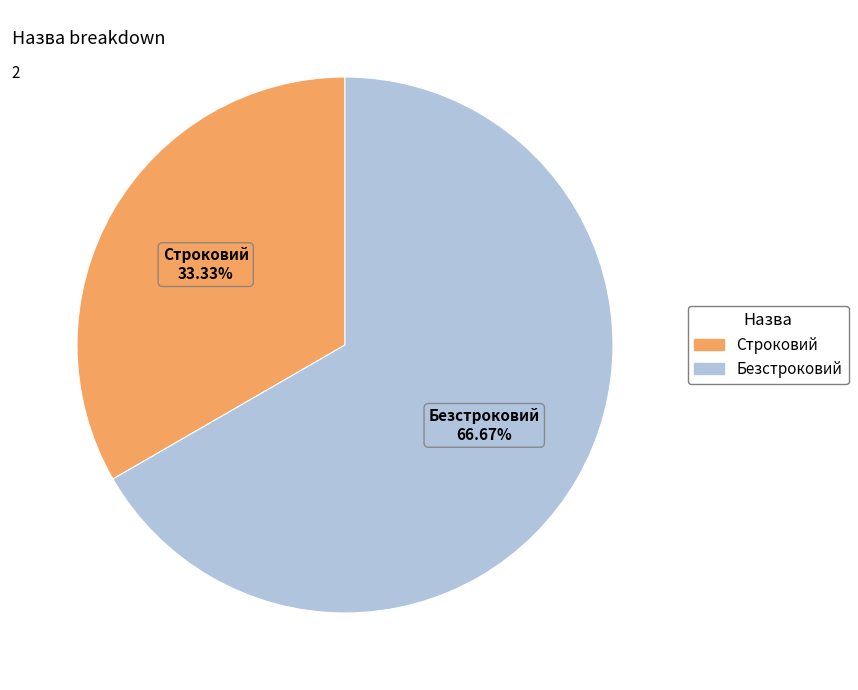

How many slices are in this pie chart?

2